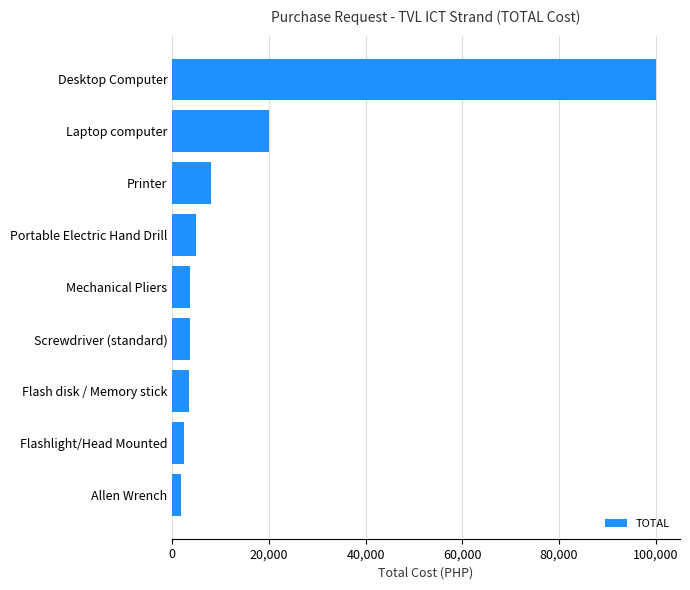

At which label is the value closest to 50937?

Laptop computer